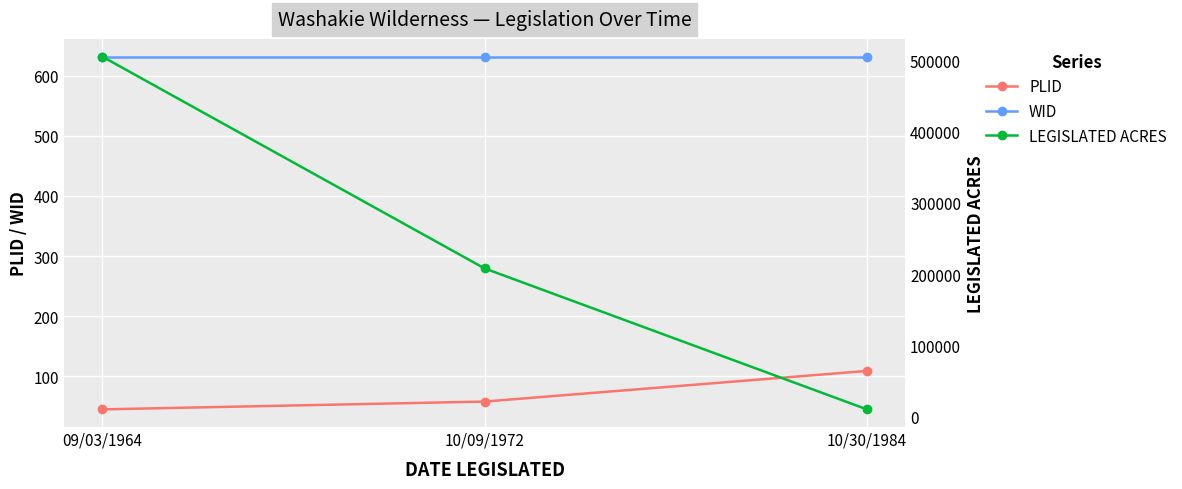

Where is WID nearest to the value 632?

09/03/1964